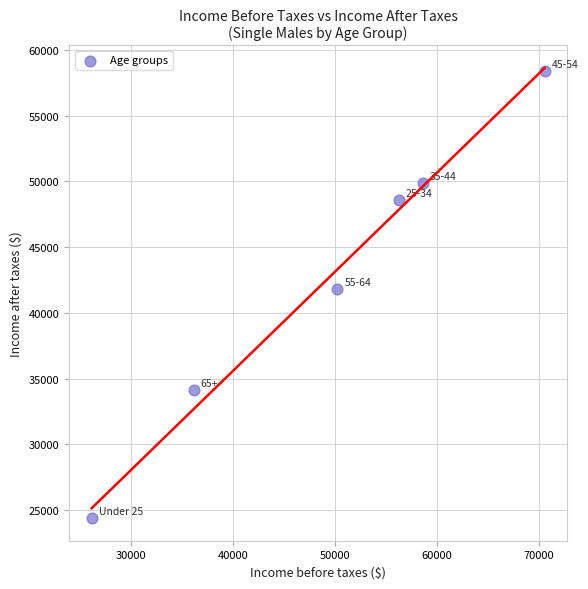

What Y value in the scatter plot is closest to 41397?

41846